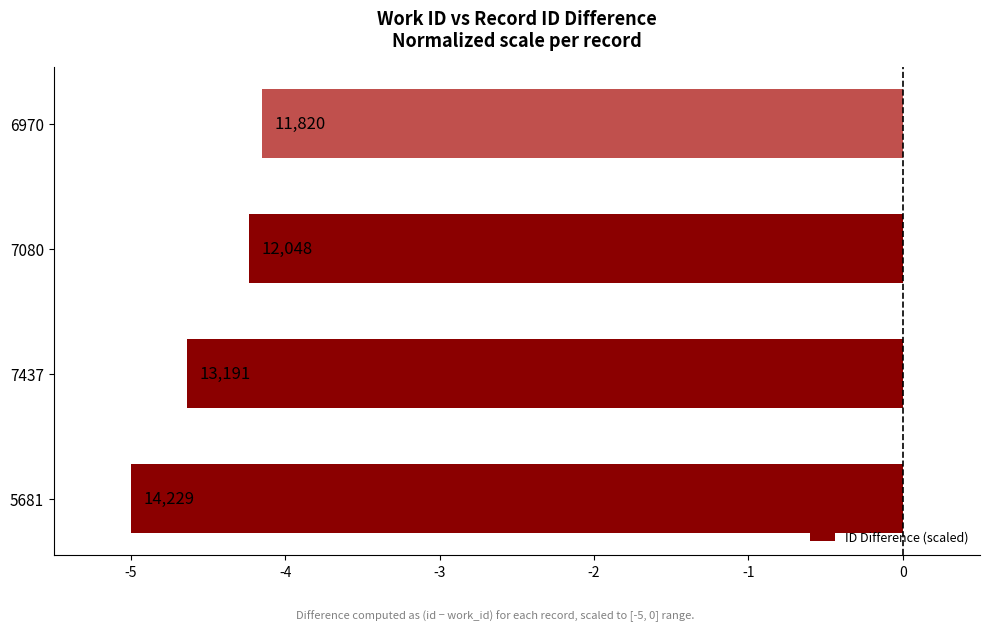

What is the greatest value displayed?

-4.2